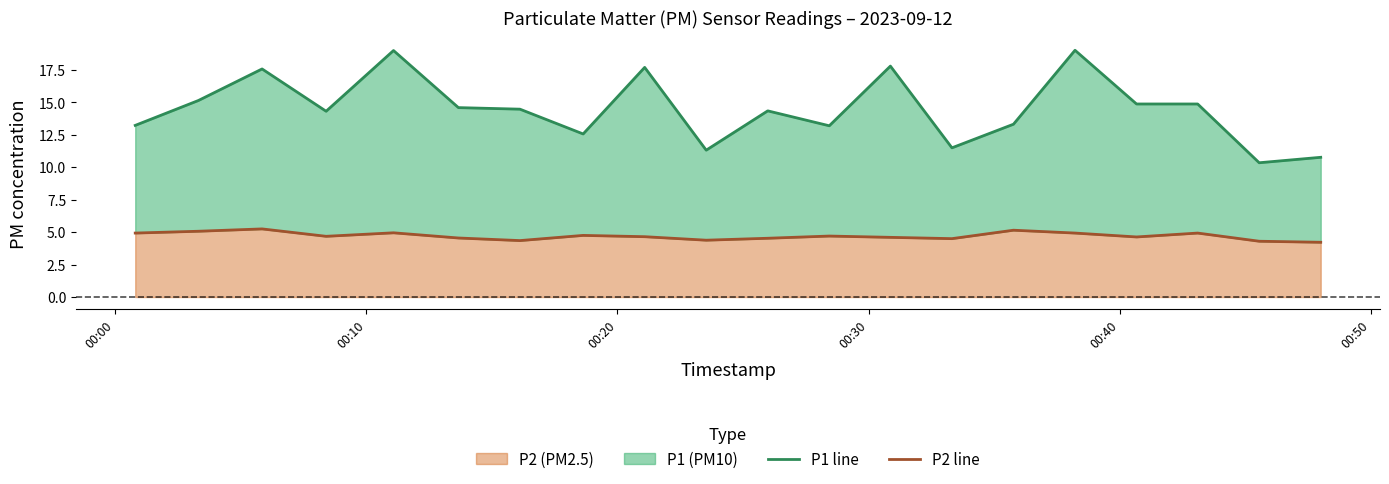

Is it true that P1 line equals 4.1 at 19?

False